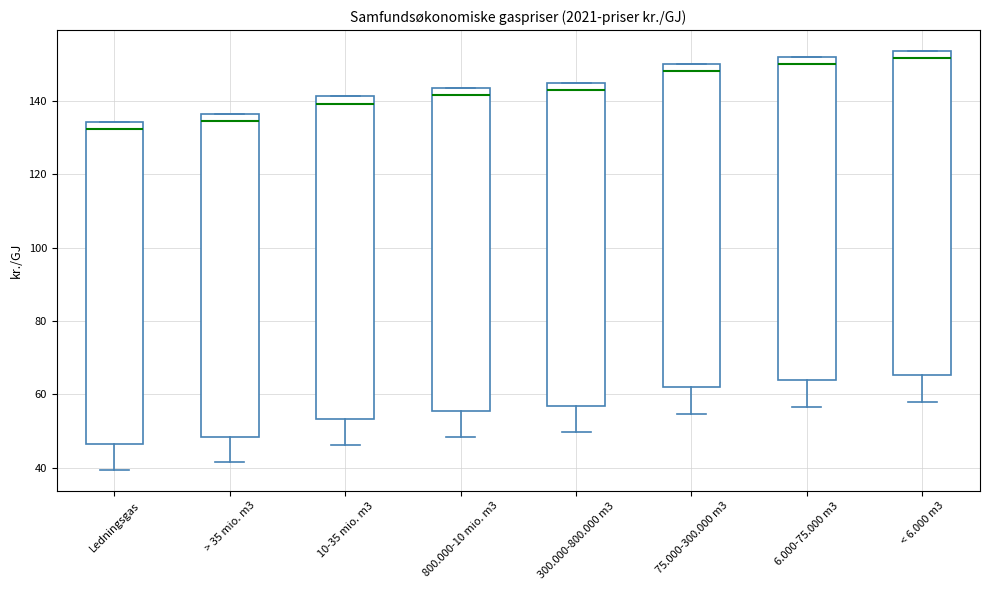

Reading left to right, read every box against the y-axis: the position of its median line, the range the box covers, and the ends of its whiskers. The values are not printed on the chart, so give them approximately, as read against the axis.

Ledningsgas: median 132, box 46 to 134, whiskers 40 to 134
> 35 mio. m3: median 134, box 48 to 136, whiskers 42 to 136
10-35 mio. m3: median 140, box 54 to 142, whiskers 46 to 142
800.000-10 mio. m3: median 142, box 56 to 144, whiskers 48 to 144
300.000-800.000 m3: median 142, box 56 to 144, whiskers 50 to 144
75.000-300.000 m3: median 148, box 62 to 150, whiskers 54 to 150
6.000-75.000 m3: median 150, box 64 to 152, whiskers 56 to 152
< 6.000 m3: median 152, box 66 to 154, whiskers 58 to 154